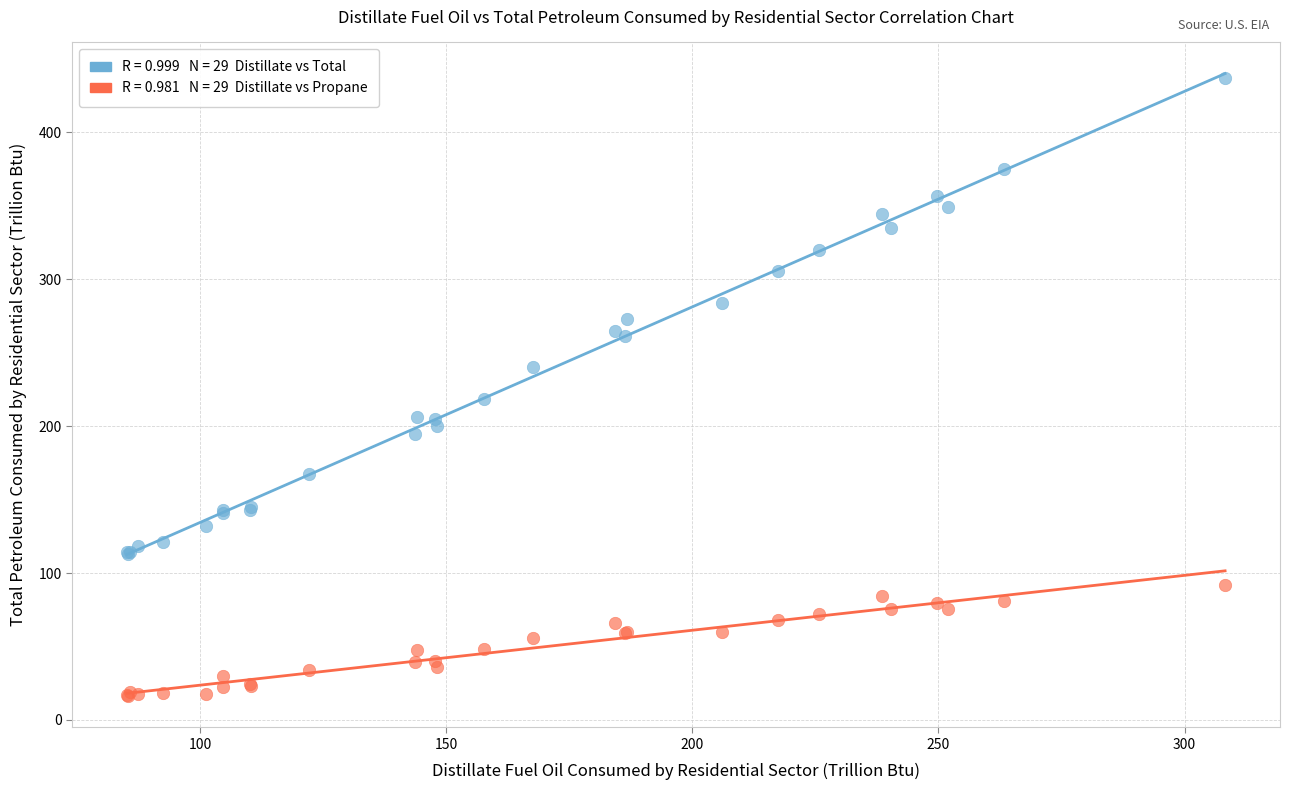

Across all series, what Y value is closest to 226?

218.3